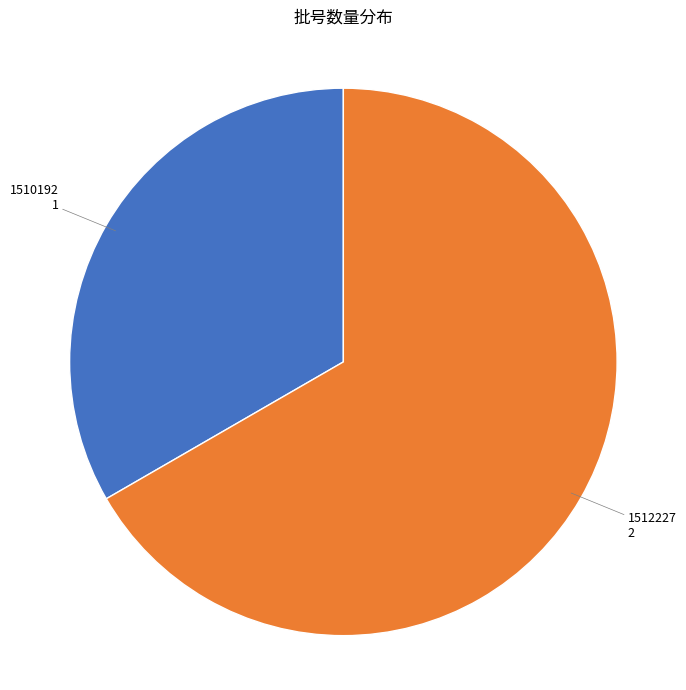

True or false: 1512227 accounts for 58% of the total.

False